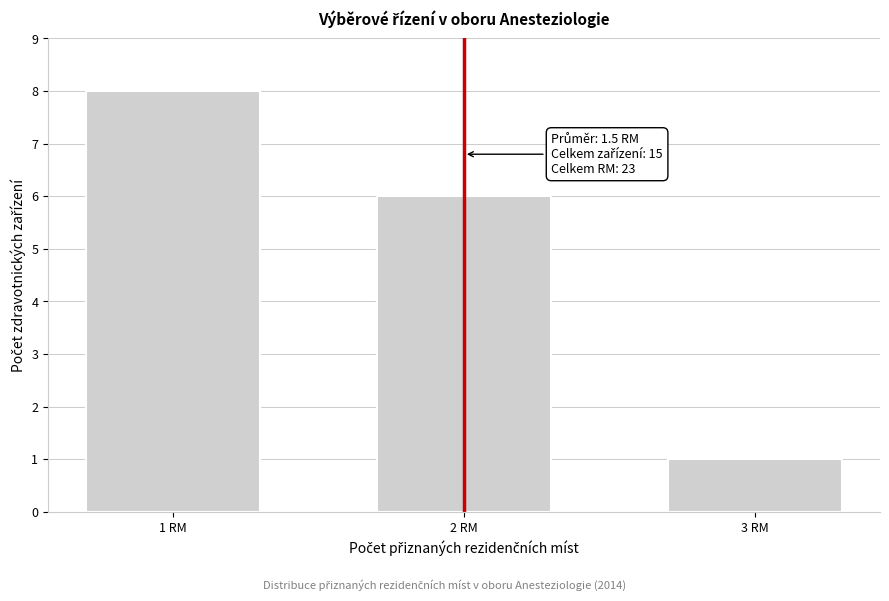

Reading left to right, extract all data points from this chart.

1 RM=8	2 RM=6	3 RM=1